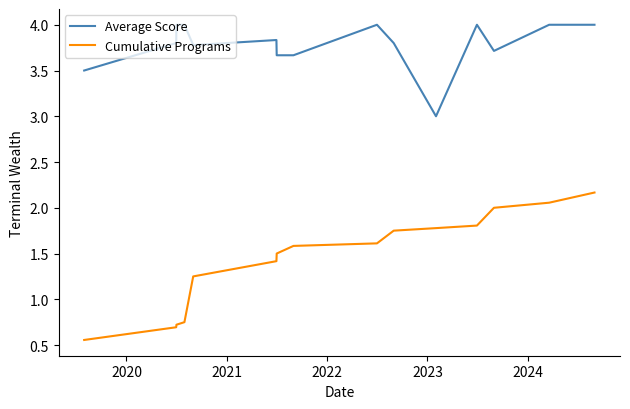

Which series has the largest range (max minus min)?

Cumulative Programs